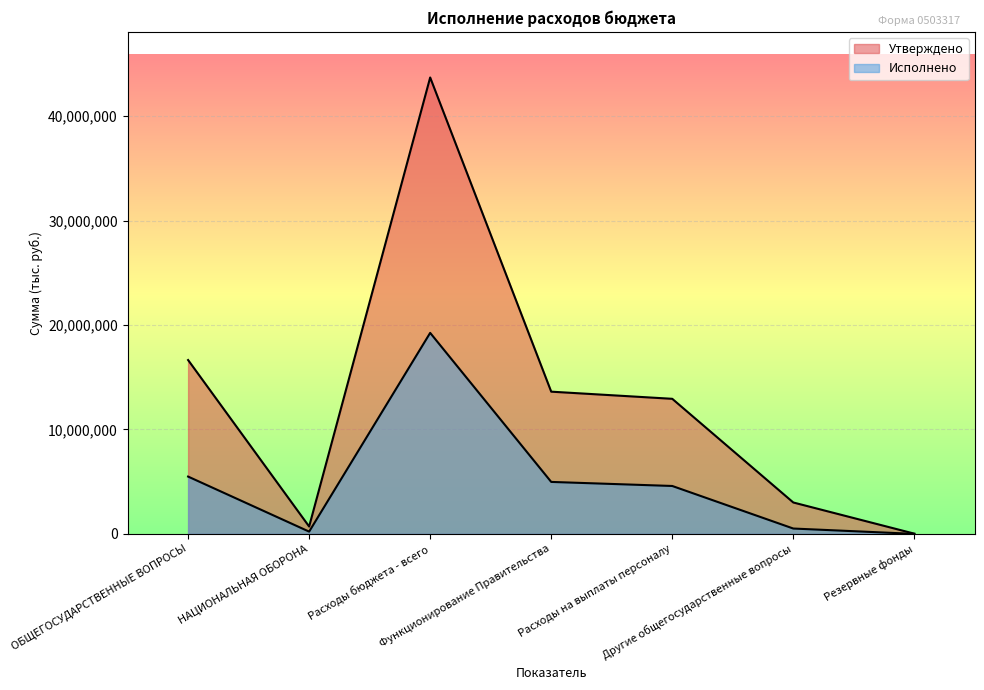

What is the total value across all series at Резервные фонды?

22000.0